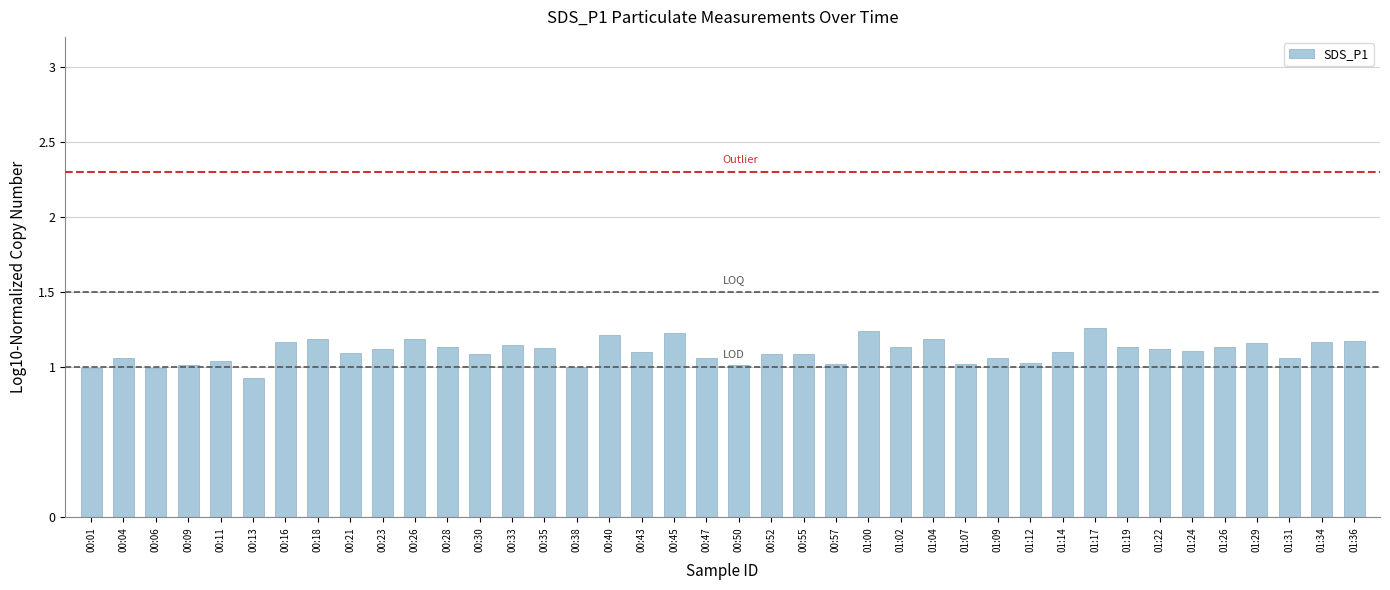

The value at 00:11 is 0.4. True or false?

False